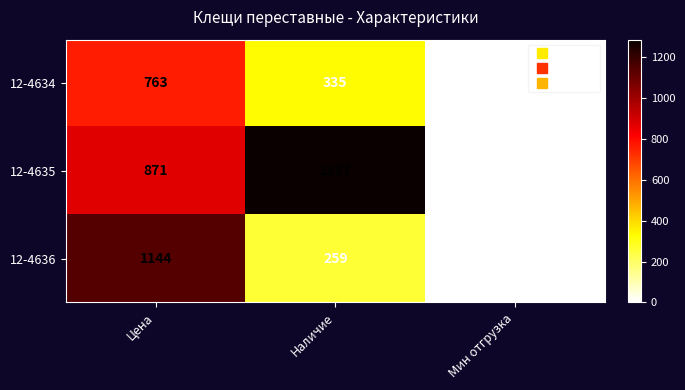

At which category is the sum across all series the highest?

Цена